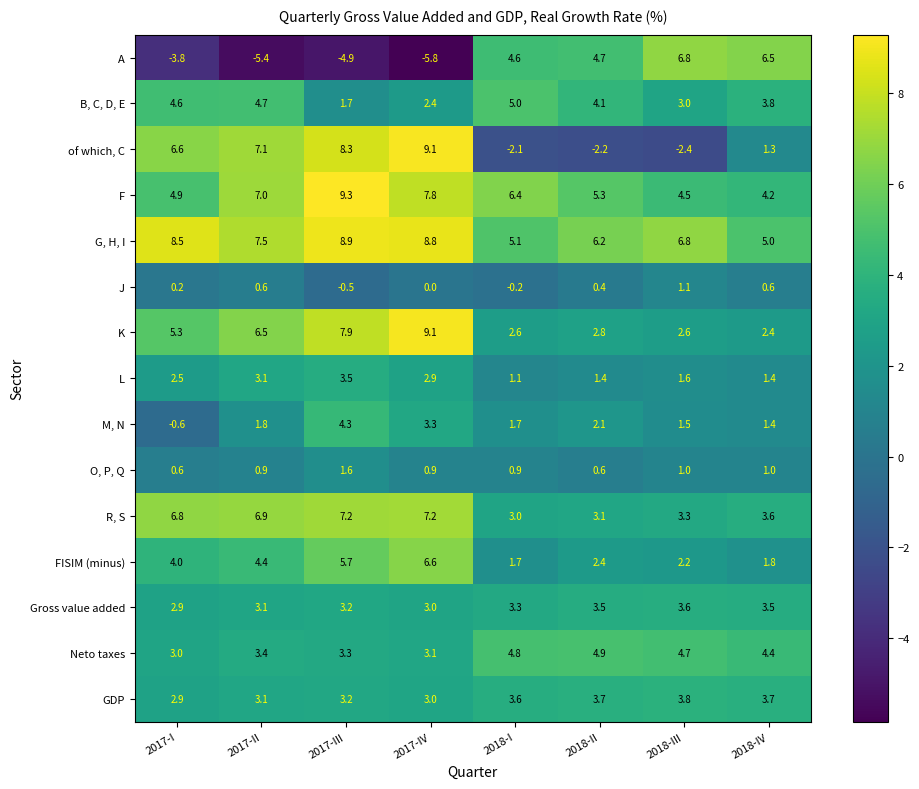

True or false: L has a value of 2.2 at 2018-II.

False